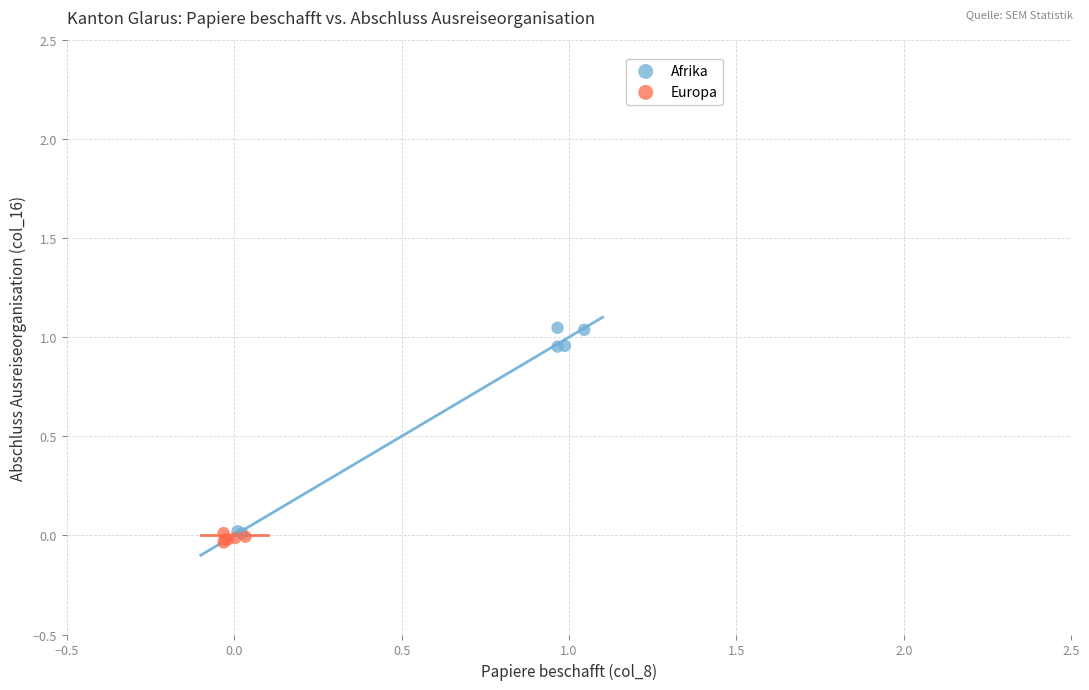

What are all the series names shown in the legend?

Afrika, Europa